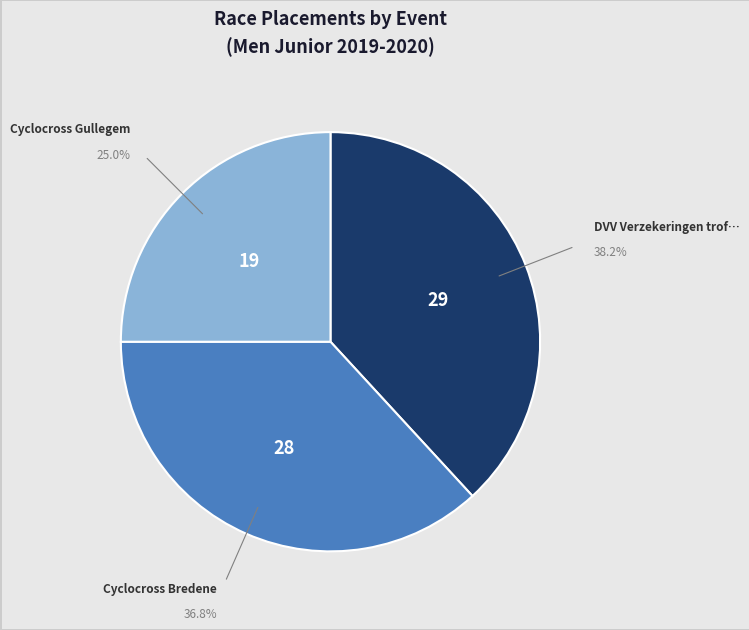

Does any single category account for the majority?

No